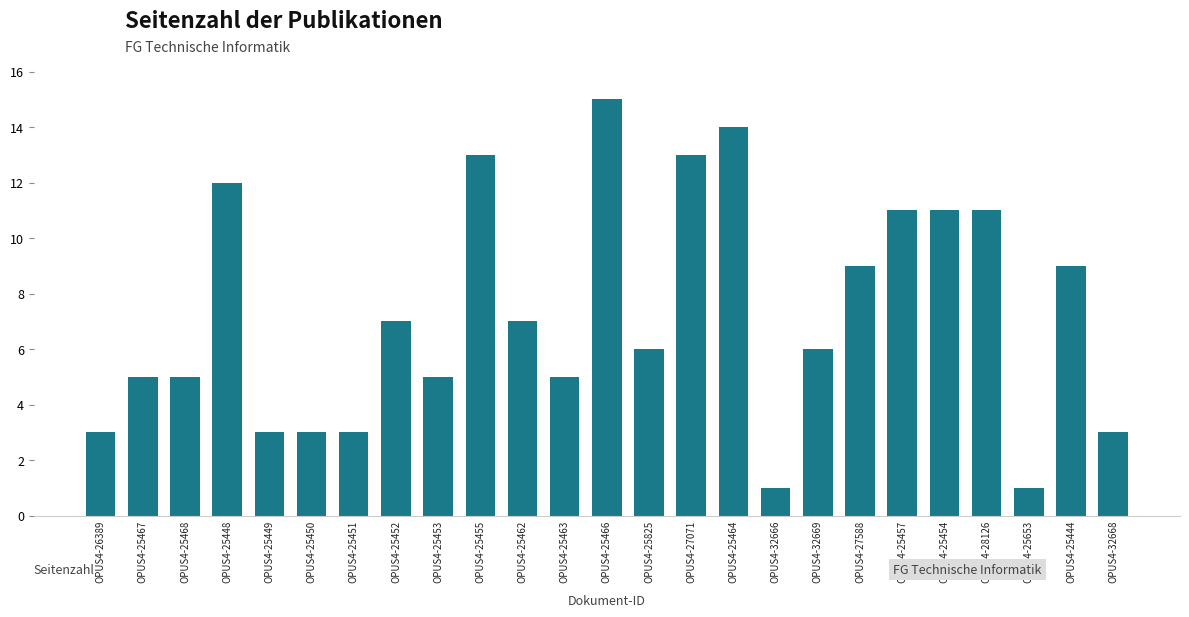

Count the number of data series in this chart.

1